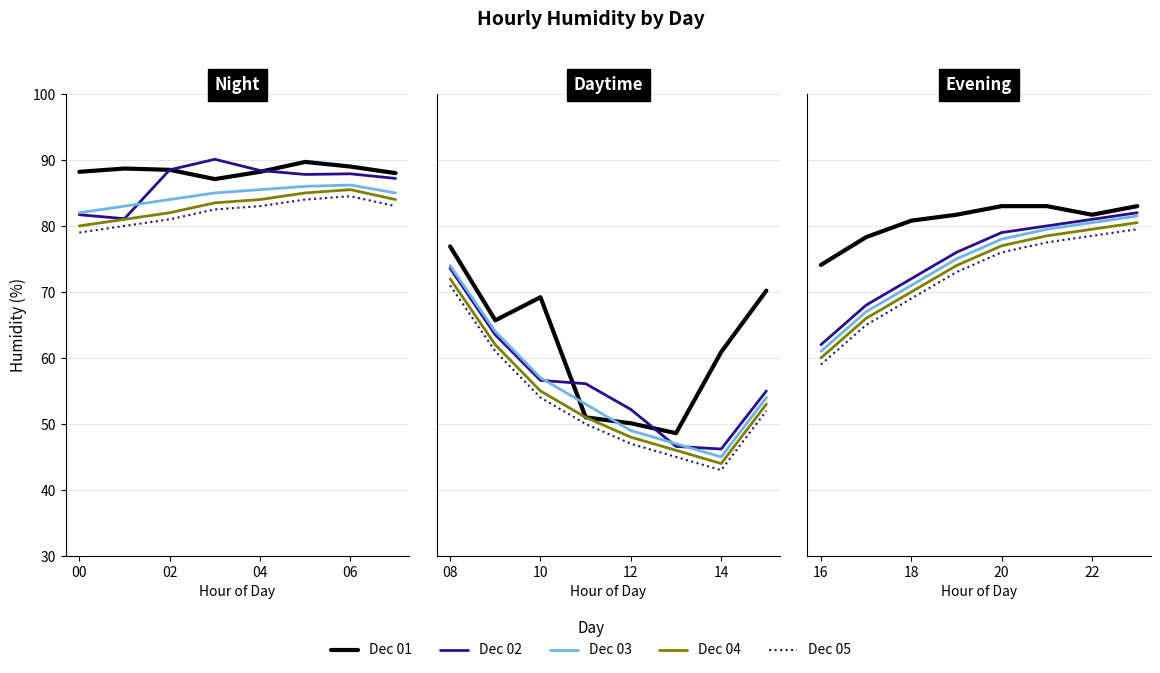

How many lines are shown in the chart?

5